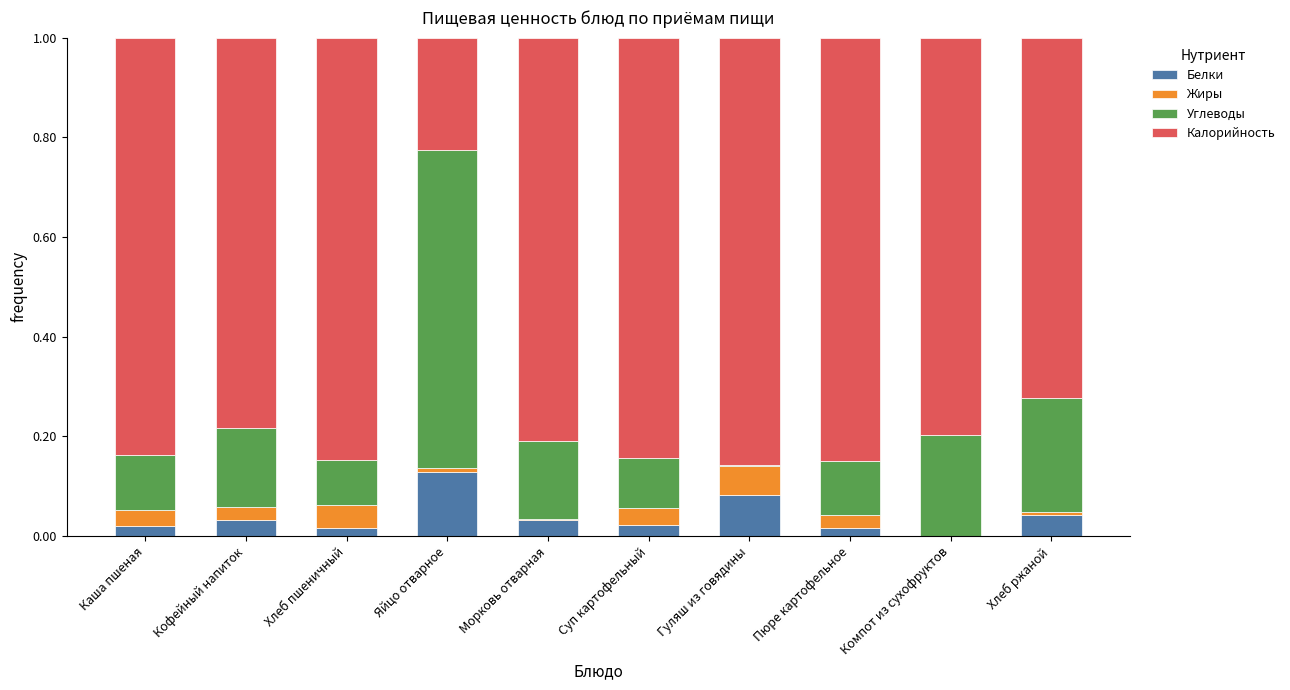

What is the total value across all series at Кофейный напиток?

1.0